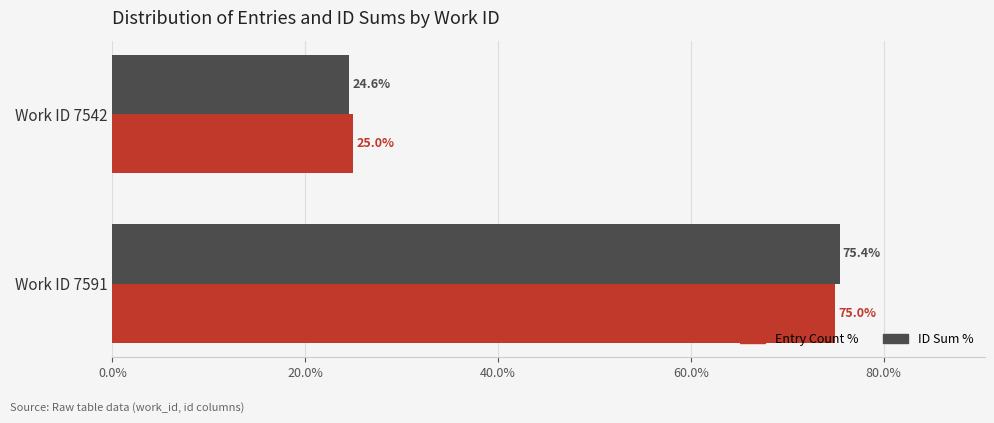

What are all the series names shown in the legend?

Entry Count %, ID Sum %